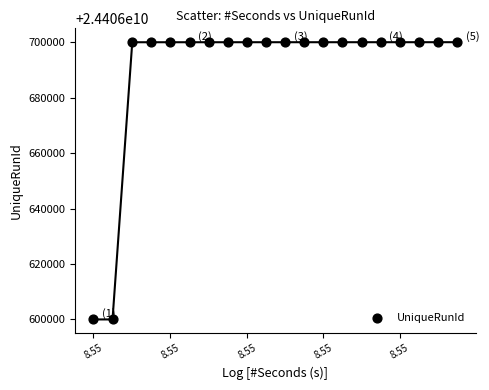

What is the range of Y values (max minus min)?

100019